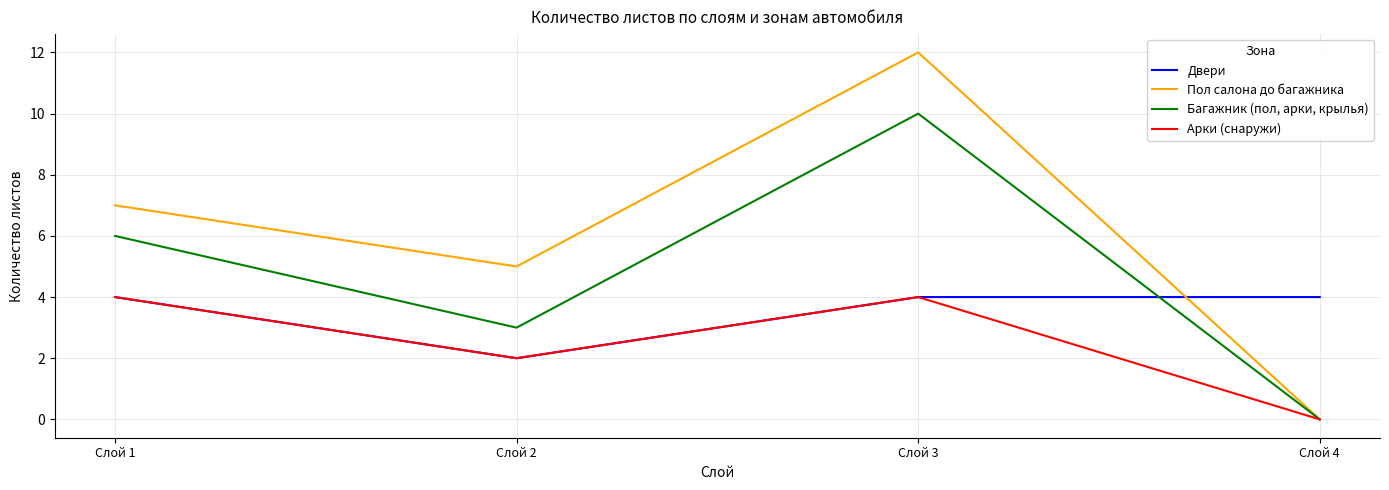

How many intersections are there between Багажник (пол, арки, крылья) and Двери?

1